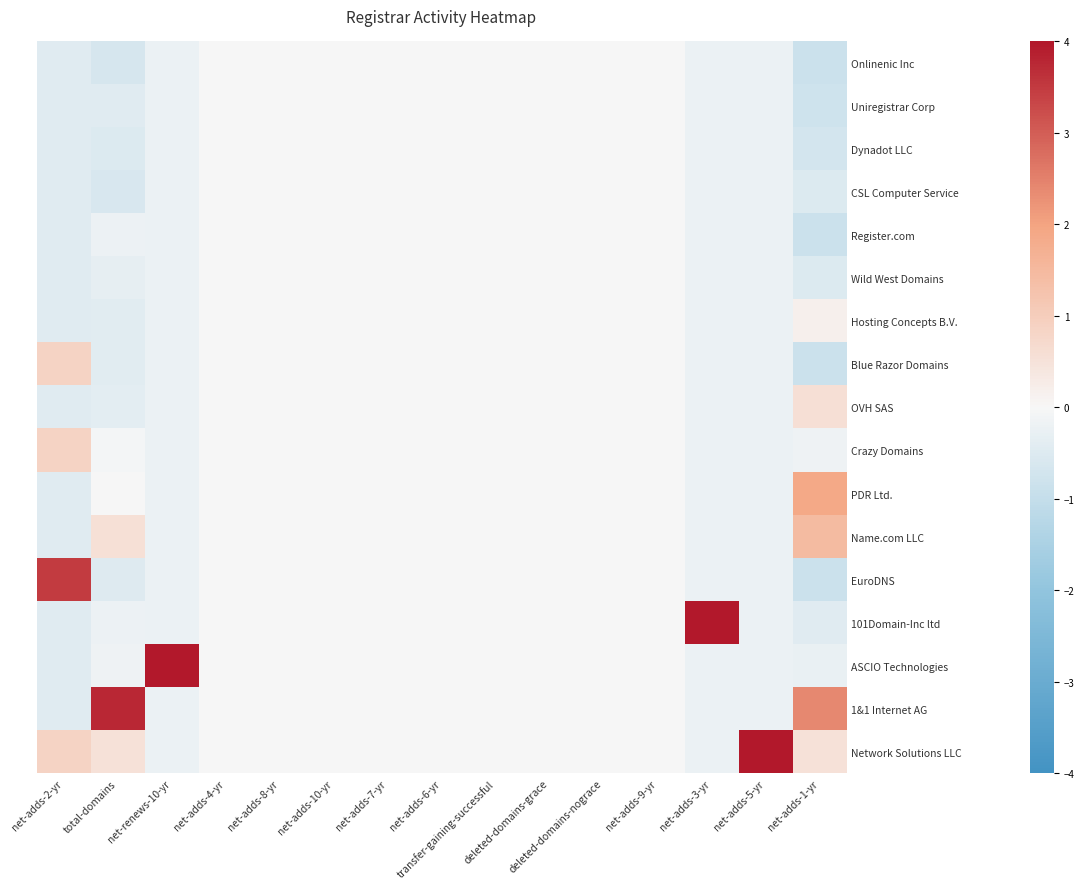

Reading left to right, list all the values displayed in this chart.

Onlinenic Inc: net-adds-2-yr=-0.5	total-domains=-0.6	net-renews-10-yr=-0.2	net-adds-4-yr=0.0	net-adds-8-yr=0.0	net-adds-10-yr=0.0	net-adds-7-yr=0.0	net-adds-6-yr=0.0	transfer-gaining-successful=0.0	deleted-domains-grace=0.0	deleted-domains-nograce=0.0	net-adds-9-yr=0.0	net-adds-3-yr=-0.2	net-adds-5-yr=-0.2	net-adds-1-yr=-0.9
Uniregistrar Corp: net-adds-2-yr=-0.5	total-domains=-0.5	net-renews-10-yr=-0.2	net-adds-4-yr=0.0	net-adds-8-yr=0.0	net-adds-10-yr=0.0	net-adds-7-yr=0.0	net-adds-6-yr=0.0	transfer-gaining-successful=0.0	deleted-domains-grace=0.0	deleted-domains-nograce=0.0	net-adds-9-yr=0.0	net-adds-3-yr=-0.2	net-adds-5-yr=-0.2	net-adds-1-yr=-0.8
Dynadot LLC: net-adds-2-yr=-0.5	total-domains=-0.5	net-renews-10-yr=-0.2	net-adds-4-yr=0.0	net-adds-8-yr=0.0	net-adds-10-yr=0.0	net-adds-7-yr=0.0	net-adds-6-yr=0.0	transfer-gaining-successful=0.0	deleted-domains-grace=0.0	deleted-domains-nograce=0.0	net-adds-9-yr=0.0	net-adds-3-yr=-0.2	net-adds-5-yr=-0.2	net-adds-1-yr=-0.7
CSL Computer Service: net-adds-2-yr=-0.5	total-domains=-0.6	net-renews-10-yr=-0.2	net-adds-4-yr=0.0	net-adds-8-yr=0.0	net-adds-10-yr=0.0	net-adds-7-yr=0.0	net-adds-6-yr=0.0	transfer-gaining-successful=0.0	deleted-domains-grace=0.0	deleted-domains-nograce=0.0	net-adds-9-yr=0.0	net-adds-3-yr=-0.2	net-adds-5-yr=-0.2	net-adds-1-yr=-0.5
Register.com: net-adds-2-yr=-0.5	total-domains=-0.2	net-renews-10-yr=-0.2	net-adds-4-yr=0.0	net-adds-8-yr=0.0	net-adds-10-yr=0.0	net-adds-7-yr=0.0	net-adds-6-yr=0.0	transfer-gaining-successful=0.0	deleted-domains-grace=0.0	deleted-domains-nograce=0.0	net-adds-9-yr=0.0	net-adds-3-yr=-0.2	net-adds-5-yr=-0.2	net-adds-1-yr=-0.9
Wild West Domains: net-adds-2-yr=-0.5	total-domains=-0.3	net-renews-10-yr=-0.2	net-adds-4-yr=0.0	net-adds-8-yr=0.0	net-adds-10-yr=0.0	net-adds-7-yr=0.0	net-adds-6-yr=0.0	transfer-gaining-successful=0.0	deleted-domains-grace=0.0	deleted-domains-nograce=0.0	net-adds-9-yr=0.0	net-adds-3-yr=-0.2	net-adds-5-yr=-0.2	net-adds-1-yr=-0.5
Hosting Concepts B.V.: net-adds-2-yr=-0.5	total-domains=-0.4	net-renews-10-yr=-0.2	net-adds-4-yr=0.0	net-adds-8-yr=0.0	net-adds-10-yr=0.0	net-adds-7-yr=0.0	net-adds-6-yr=0.0	transfer-gaining-successful=0.0	deleted-domains-grace=0.0	deleted-domains-nograce=0.0	net-adds-9-yr=0.0	net-adds-3-yr=-0.2	net-adds-5-yr=-0.2	net-adds-1-yr=0.2
Blue Razor Domains: net-adds-2-yr=0.8	total-domains=-0.4	net-renews-10-yr=-0.2	net-adds-4-yr=0.0	net-adds-8-yr=0.0	net-adds-10-yr=0.0	net-adds-7-yr=0.0	net-adds-6-yr=0.0	transfer-gaining-successful=0.0	deleted-domains-grace=0.0	deleted-domains-nograce=0.0	net-adds-9-yr=0.0	net-adds-3-yr=-0.2	net-adds-5-yr=-0.2	net-adds-1-yr=-0.9
OVH SAS: net-adds-2-yr=-0.5	total-domains=-0.4	net-renews-10-yr=-0.2	net-adds-4-yr=0.0	net-adds-8-yr=0.0	net-adds-10-yr=0.0	net-adds-7-yr=0.0	net-adds-6-yr=0.0	transfer-gaining-successful=0.0	deleted-domains-grace=0.0	deleted-domains-nograce=0.0	net-adds-9-yr=0.0	net-adds-3-yr=-0.2	net-adds-5-yr=-0.2	net-adds-1-yr=0.6
Crazy Domains: net-adds-2-yr=0.8	total-domains=-0.1	net-renews-10-yr=-0.2	net-adds-4-yr=0.0	net-adds-8-yr=0.0	net-adds-10-yr=0.0	net-adds-7-yr=0.0	net-adds-6-yr=0.0	transfer-gaining-successful=0.0	deleted-domains-grace=0.0	deleted-domains-nograce=0.0	net-adds-9-yr=0.0	net-adds-3-yr=-0.2	net-adds-5-yr=-0.2	net-adds-1-yr=-0.2
PDR Ltd.: net-adds-2-yr=-0.5	total-domains=0.0	net-renews-10-yr=-0.2	net-adds-4-yr=0.0	net-adds-8-yr=0.0	net-adds-10-yr=0.0	net-adds-7-yr=0.0	net-adds-6-yr=0.0	transfer-gaining-successful=0.0	deleted-domains-grace=0.0	deleted-domains-nograce=0.0	net-adds-9-yr=0.0	net-adds-3-yr=-0.2	net-adds-5-yr=-0.2	net-adds-1-yr=1.9
Name.com LLC: net-adds-2-yr=-0.5	total-domains=0.6	net-renews-10-yr=-0.2	net-adds-4-yr=0.0	net-adds-8-yr=0.0	net-adds-10-yr=0.0	net-adds-7-yr=0.0	net-adds-6-yr=0.0	transfer-gaining-successful=0.0	deleted-domains-grace=0.0	deleted-domains-nograce=0.0	net-adds-9-yr=0.0	net-adds-3-yr=-0.2	net-adds-5-yr=-0.2	net-adds-1-yr=1.4
EuroDNS: net-adds-2-yr=3.5	total-domains=-0.5	net-renews-10-yr=-0.2	net-adds-4-yr=0.0	net-adds-8-yr=0.0	net-adds-10-yr=0.0	net-adds-7-yr=0.0	net-adds-6-yr=0.0	transfer-gaining-successful=0.0	deleted-domains-grace=0.0	deleted-domains-nograce=0.0	net-adds-9-yr=0.0	net-adds-3-yr=-0.2	net-adds-5-yr=-0.2	net-adds-1-yr=-0.9
101Domain-Inc ltd: net-adds-2-yr=-0.5	total-domains=-0.2	net-renews-10-yr=-0.2	net-adds-4-yr=0.0	net-adds-8-yr=0.0	net-adds-10-yr=0.0	net-adds-7-yr=0.0	net-adds-6-yr=0.0	transfer-gaining-successful=0.0	deleted-domains-grace=0.0	deleted-domains-nograce=0.0	net-adds-9-yr=0.0	net-adds-3-yr=4.0	net-adds-5-yr=-0.2	net-adds-1-yr=-0.4
ASCIO Technologies: net-adds-2-yr=-0.5	total-domains=-0.2	net-renews-10-yr=4.0	net-adds-4-yr=0.0	net-adds-8-yr=0.0	net-adds-10-yr=0.0	net-adds-7-yr=0.0	net-adds-6-yr=0.0	transfer-gaining-successful=0.0	deleted-domains-grace=0.0	deleted-domains-nograce=0.0	net-adds-9-yr=0.0	net-adds-3-yr=-0.2	net-adds-5-yr=-0.2	net-adds-1-yr=-0.3
1&1 Internet AG: net-adds-2-yr=-0.5	total-domains=3.8	net-renews-10-yr=-0.2	net-adds-4-yr=0.0	net-adds-8-yr=0.0	net-adds-10-yr=0.0	net-adds-7-yr=0.0	net-adds-6-yr=0.0	transfer-gaining-successful=0.0	deleted-domains-grace=0.0	deleted-domains-nograce=0.0	net-adds-9-yr=0.0	net-adds-3-yr=-0.2	net-adds-5-yr=-0.2	net-adds-1-yr=2.4
Network Solutions LLC: net-adds-2-yr=0.8	total-domains=0.5	net-renews-10-yr=-0.2	net-adds-4-yr=0.0	net-adds-8-yr=0.0	net-adds-10-yr=0.0	net-adds-7-yr=0.0	net-adds-6-yr=0.0	transfer-gaining-successful=0.0	deleted-domains-grace=0.0	deleted-domains-nograce=0.0	net-adds-9-yr=0.0	net-adds-3-yr=-0.2	net-adds-5-yr=4.0	net-adds-1-yr=0.5